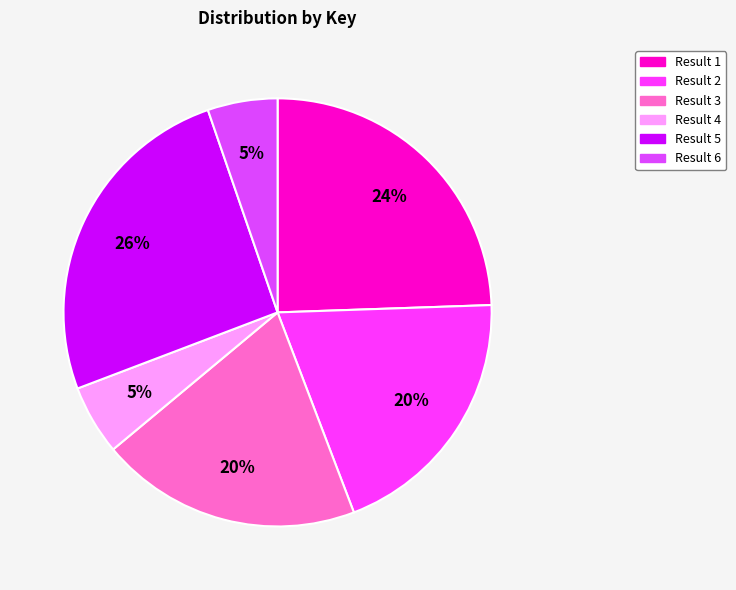

Between Result 5 and Result 1, which is larger?

Result 5